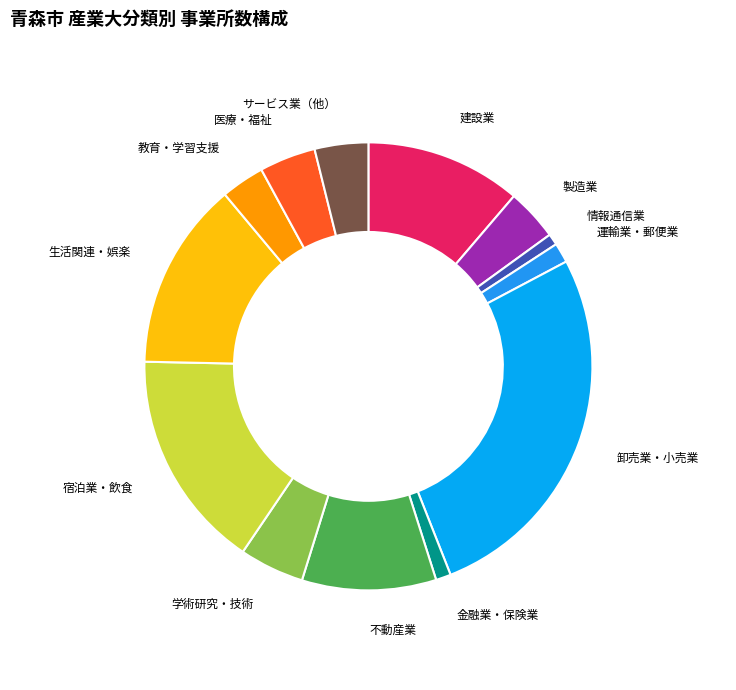

How many segments does this pie chart have?

13